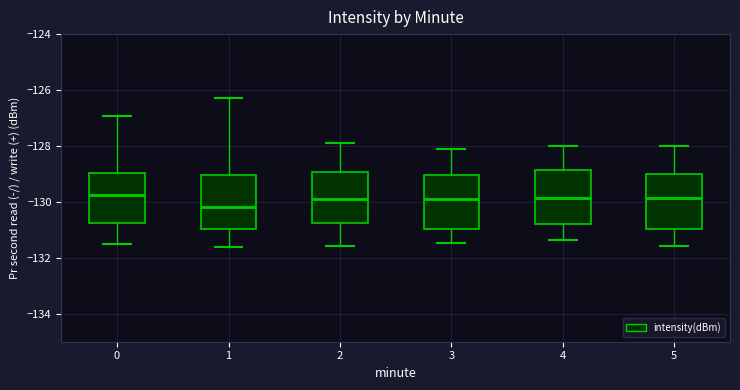

Reading left to right, read every box against the y-axis: the position of its median line, the range the box covers, and the ends of its whiskers. The values are not printed on the chart, so give them approximately, as read against the axis.

0: median -129.8, box -130.8 to -129.0, whiskers -131.6 to -127.0
1: median -130.2, box -131.0 to -129.0, whiskers -131.6 to -126.2
2: median -130.0, box -130.8 to -129.0, whiskers -131.6 to -127.8
3: median -130.0, box -131.0 to -129.0, whiskers -131.4 to -128.2
4: median -129.8, box -130.8 to -128.8, whiskers -131.4 to -128.0
5: median -129.8, box -131.0 to -129.0, whiskers -131.6 to -128.0